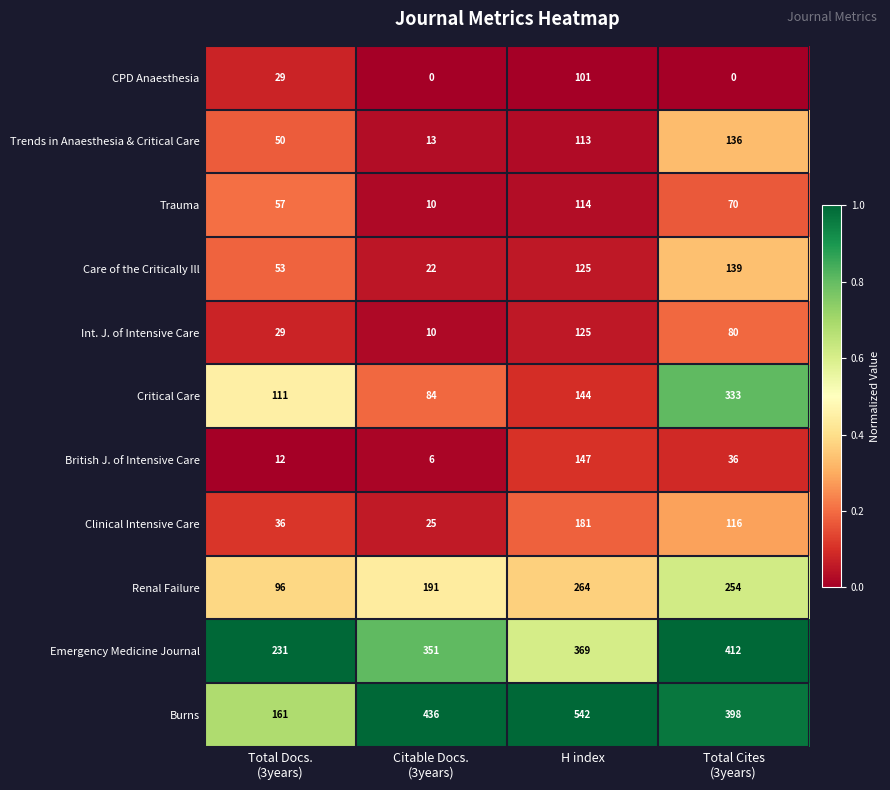

The Trauma series shows 31 at H index. True or false?

False